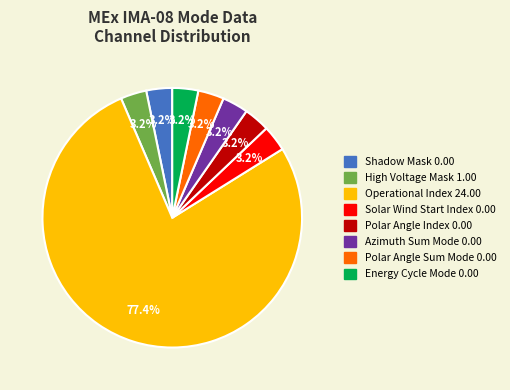

What is the largest slice in the pie chart?

Operational Index